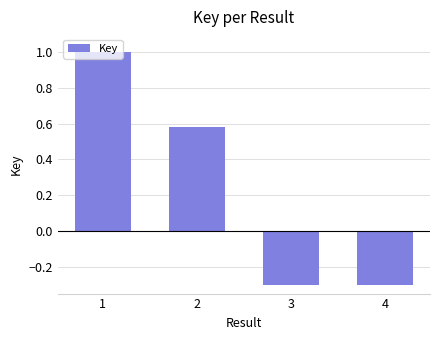

Where does the data first go above 0?

1